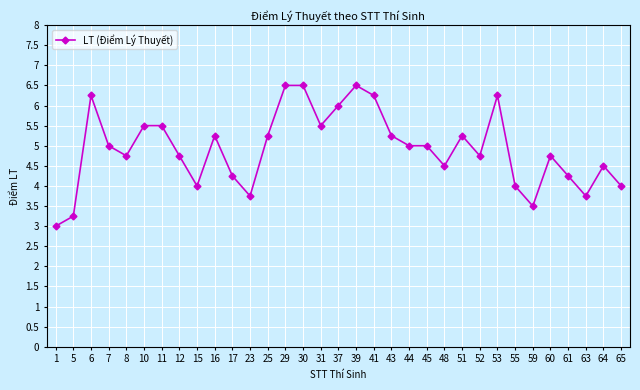

What is the value of the 33rd point from the left?

4.0